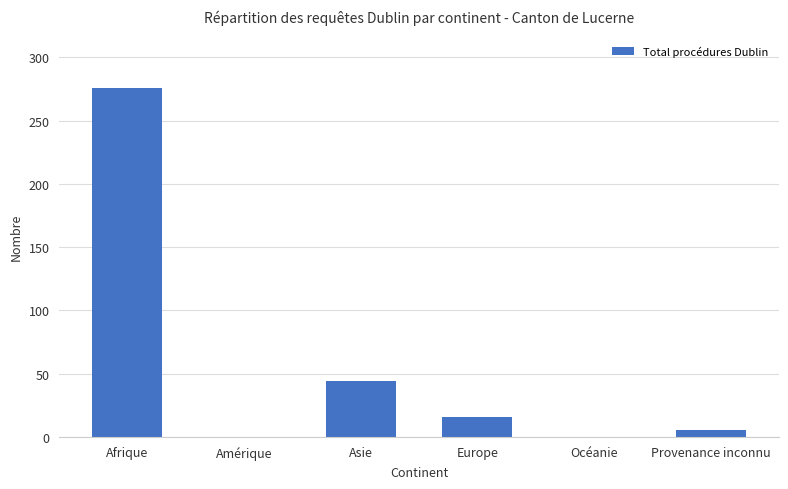

Where does the data first go above 16?

Afrique